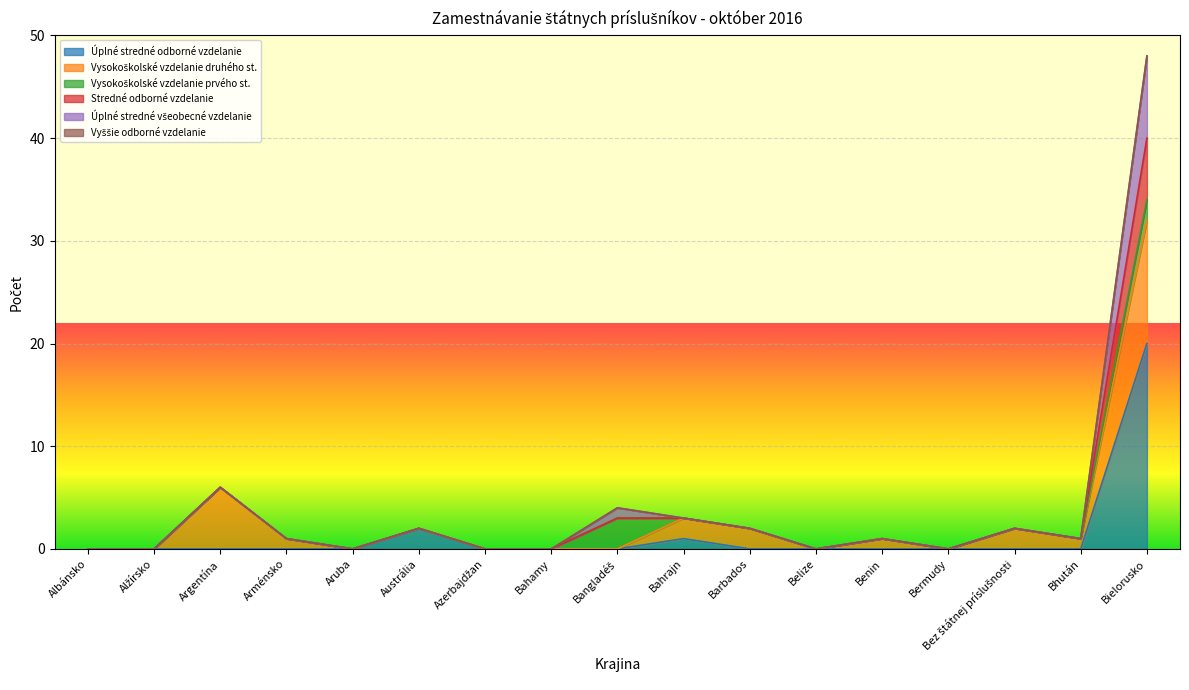

What is the label of the 9th point from the left?

Bangladéš